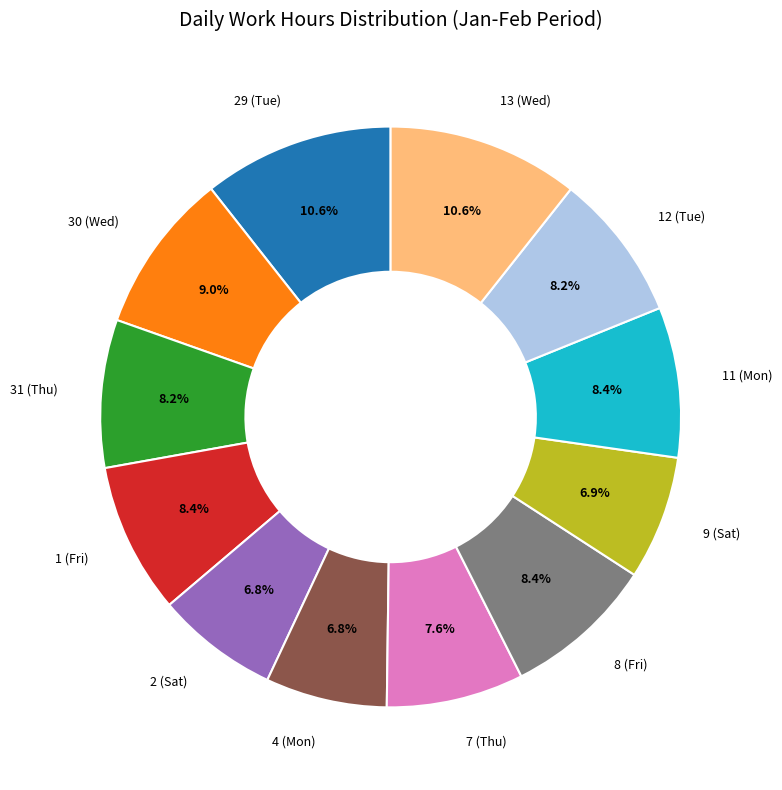

Does any single category account for the majority?

No